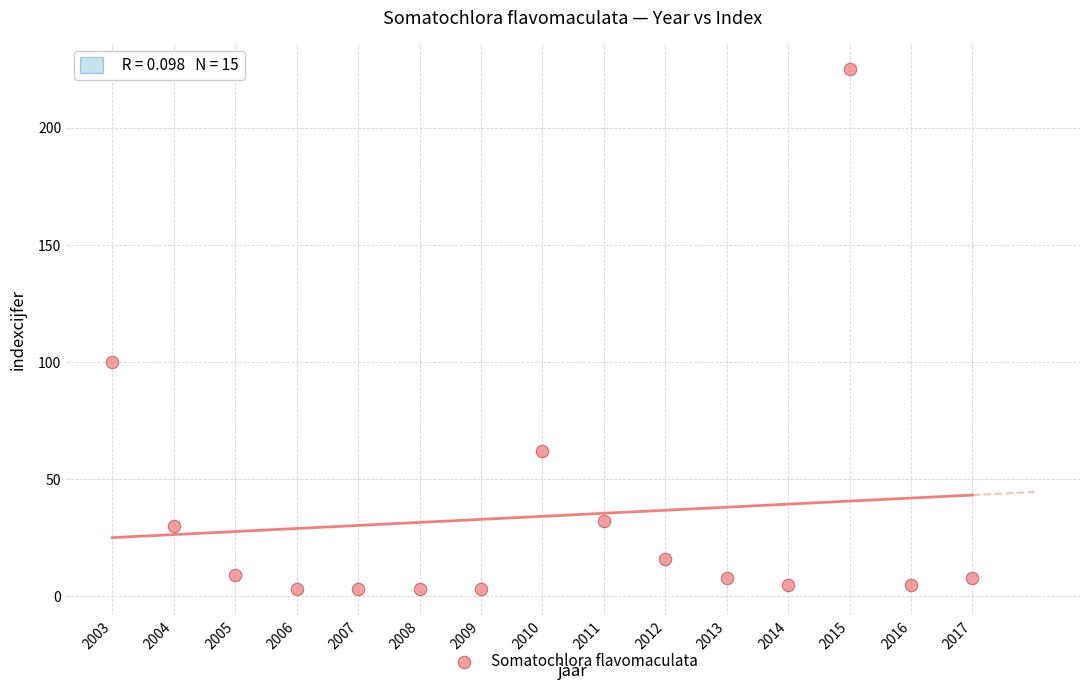

What Y value in the scatter plot is closest to 114?

100